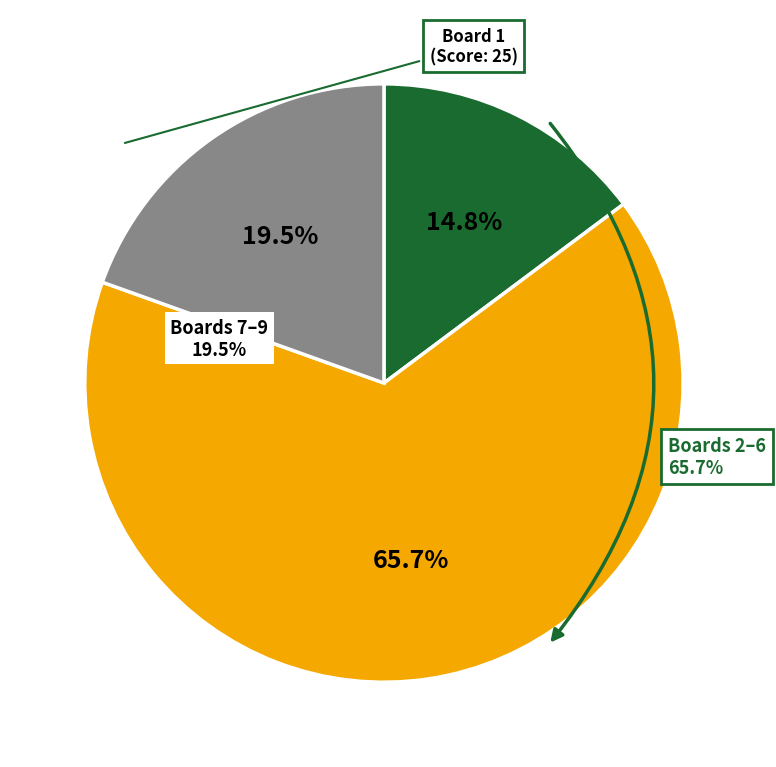

Is Board 6 the majority of the pie?

No